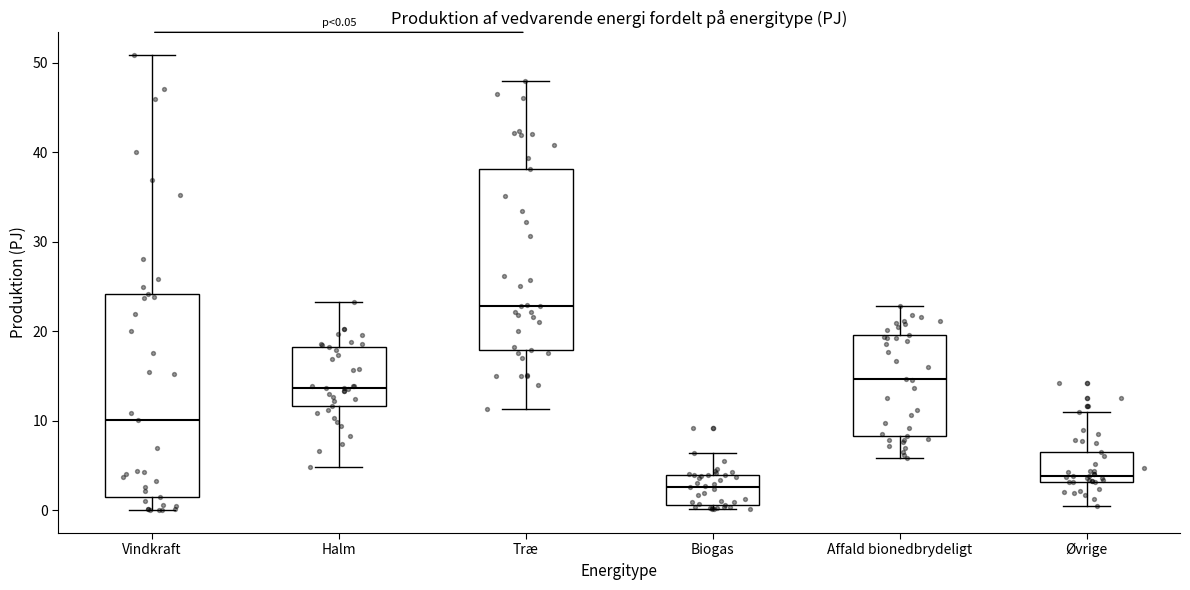

Which box has the highest median line?

Træ